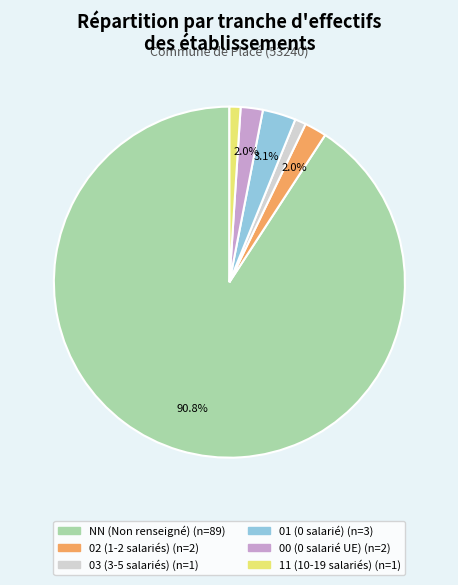

What percentage is the 01 slice, to the nearest percent?

3%